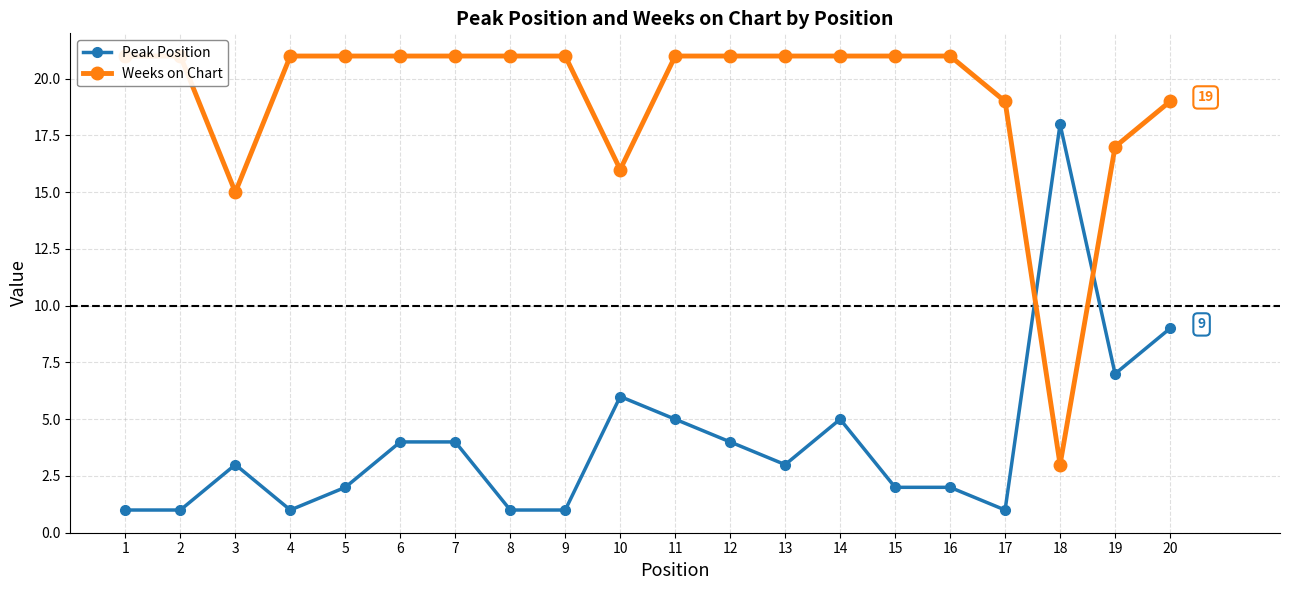

How many data points in Peak Position are less than 3?

9